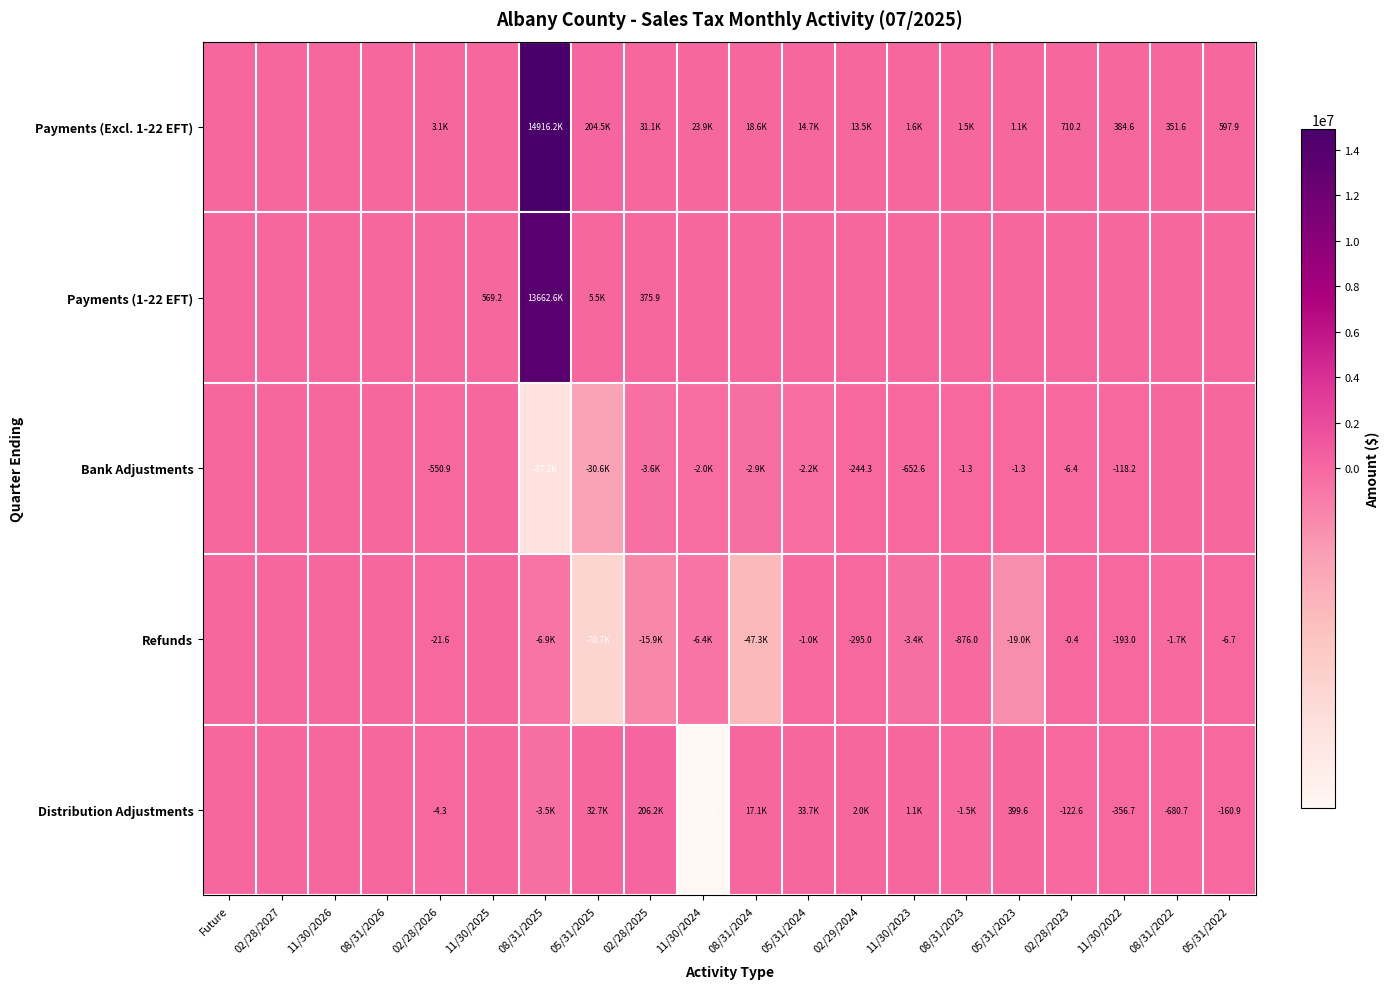

Where does the Distribution Adjustments series first go above 0?

05/31/2025